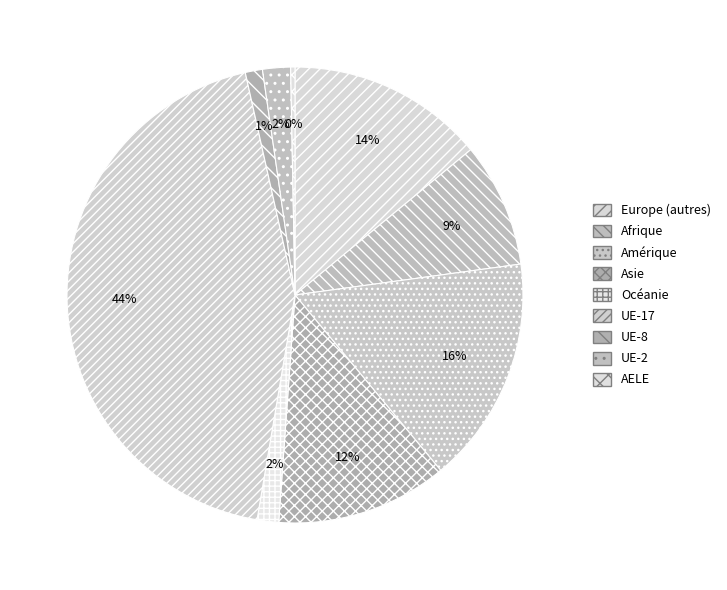

Is Afrique the majority of the pie?

No